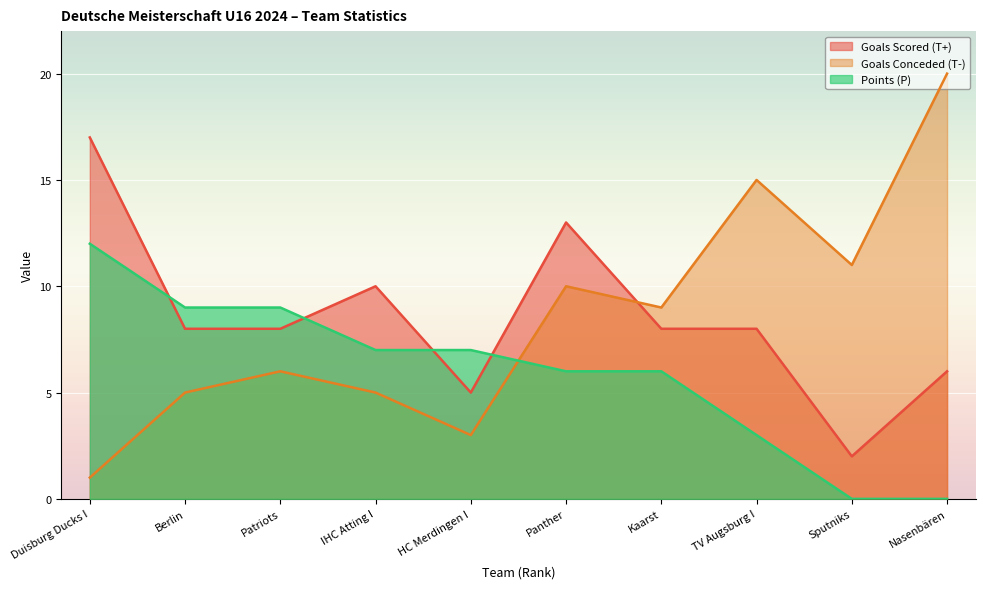

The value of Points (P) at Patriots is 12. True or false?

False